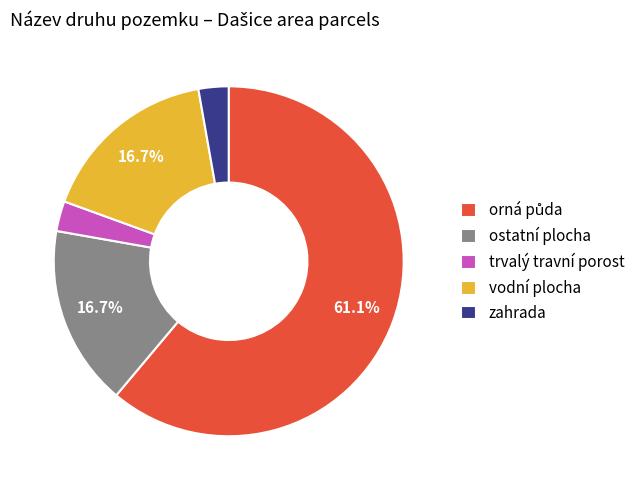

Does trvalý travní porost account for over 50% of the chart?

No